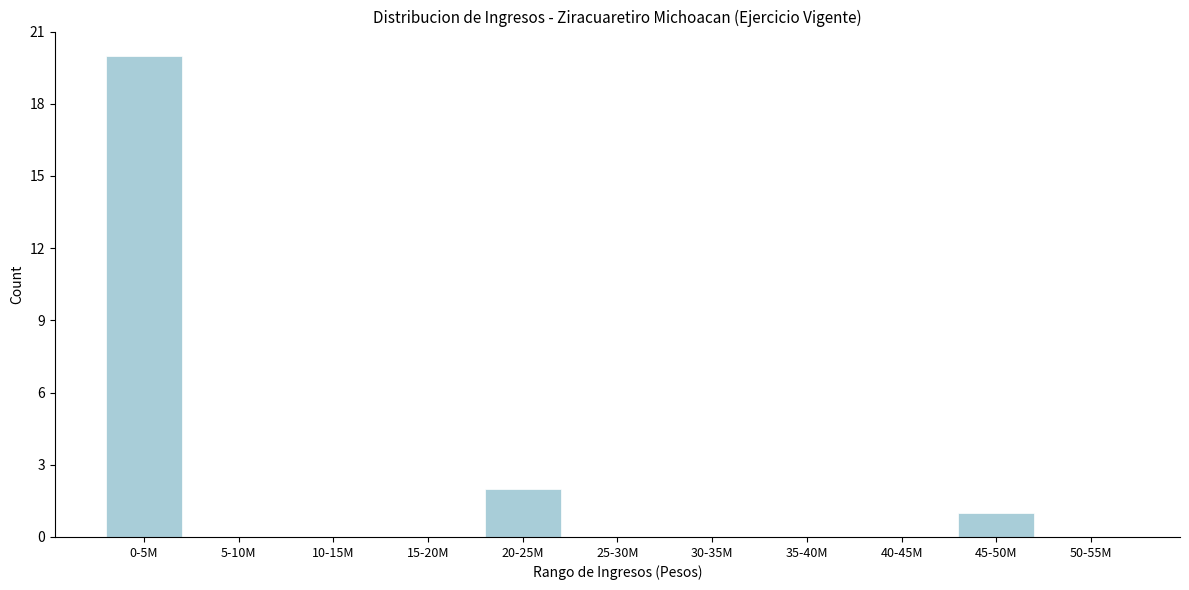

Reading left to right, list all the values displayed in this chart.

0-5M=20	5-10M=0	10-15M=0	15-20M=0	20-25M=2	25-30M=0	30-35M=0	35-40M=0	40-45M=0	45-50M=1	50-55M=0